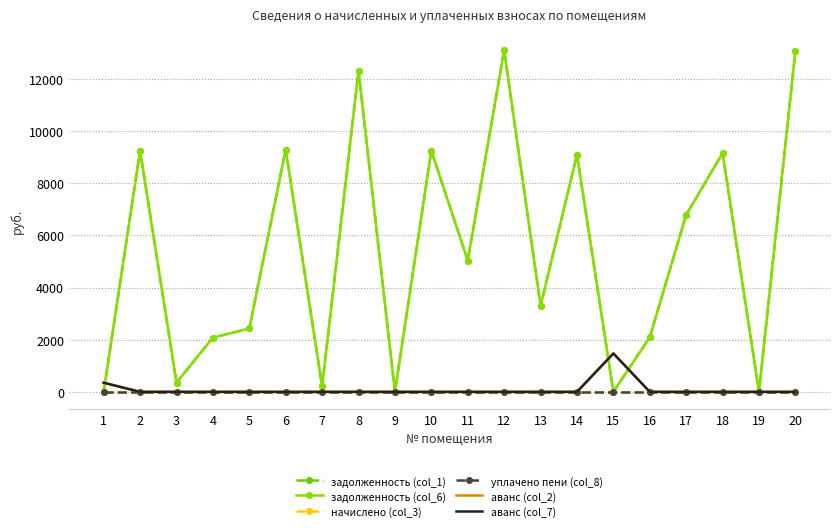

True or false: задолженность (col_6) and начислено (col_3) intersect in this chart.

False